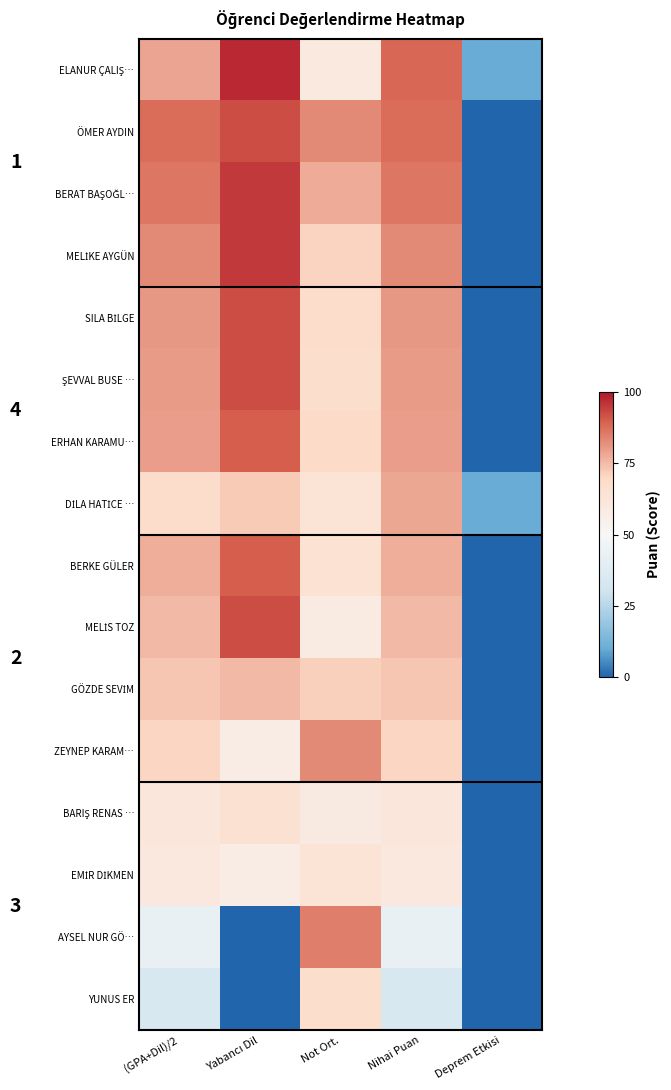

How many distinct data groups are displayed?

16